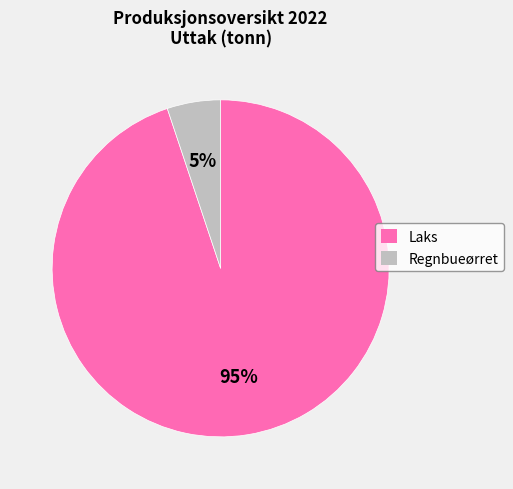

To the nearest percent, what is the combined percentage of Regnbueørret and Laks?

100%